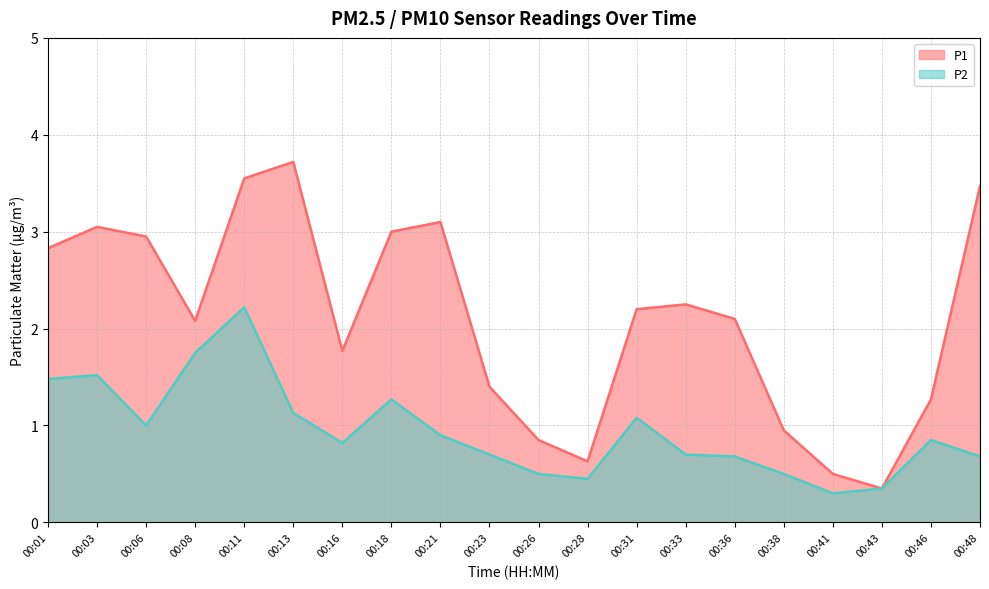

What is the approximate value of P1 at 00:28?

0.6